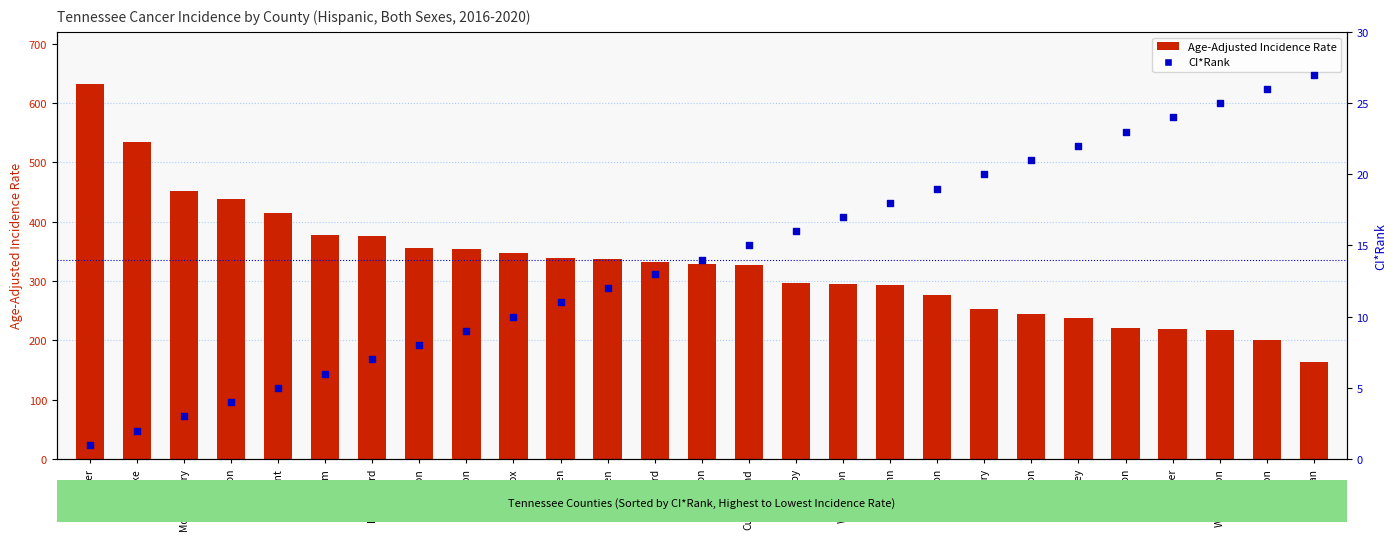

Which series contains the highest Y value?

Age-Adjusted Incidence Rate